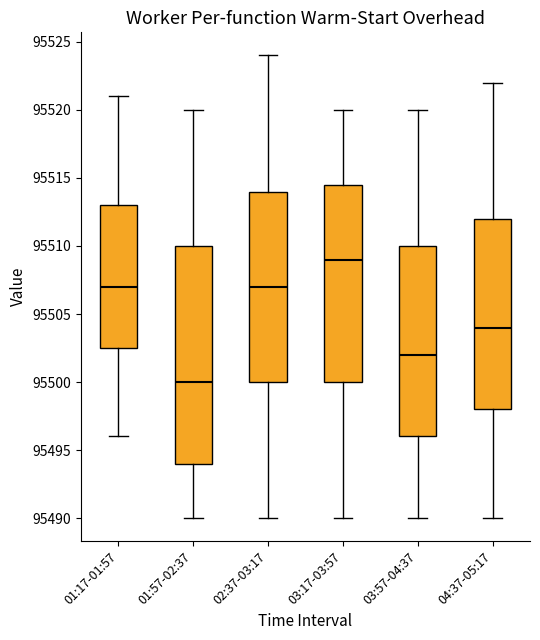

Where is the lower edge of the box for 04:37-05:17 on the y-axis? The values are not printed on the chart, so give them approximately, as read against the axis.

95498.0